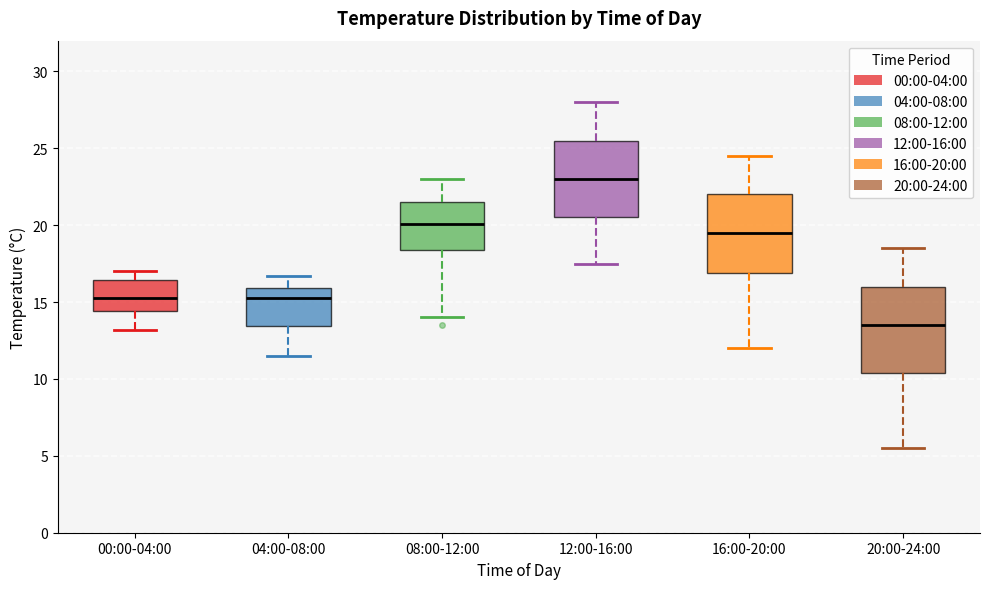

Which box's median line is the highest?

12:00-16:00